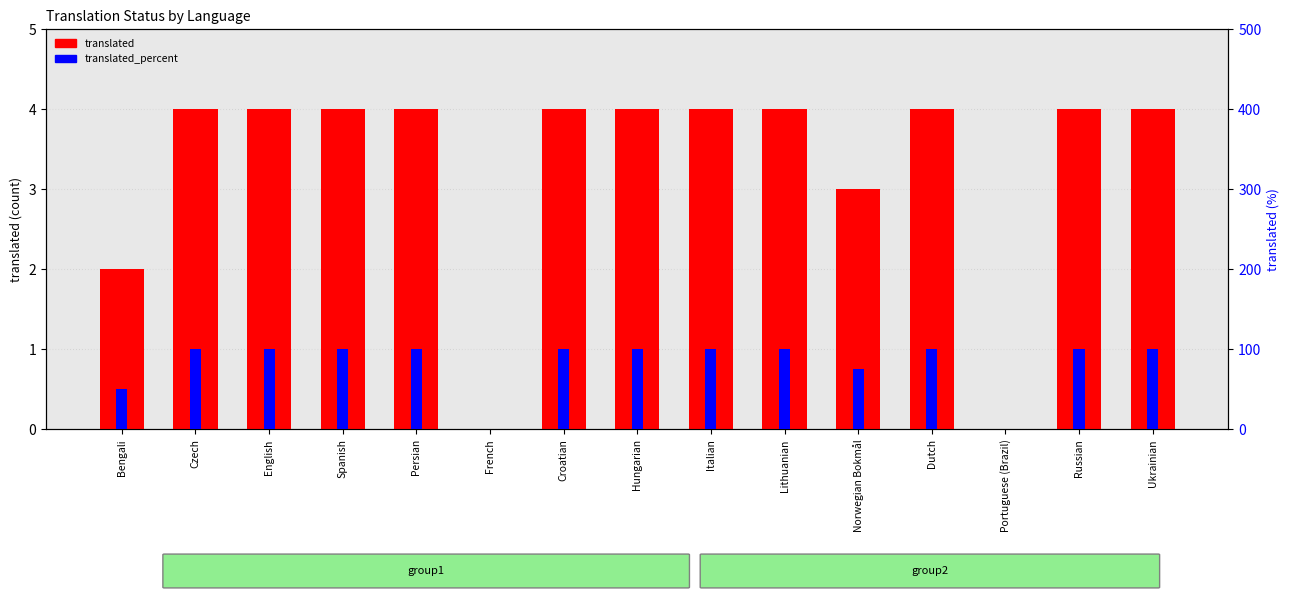

The translated_percent series shows 100 at Russian. True or false?

True